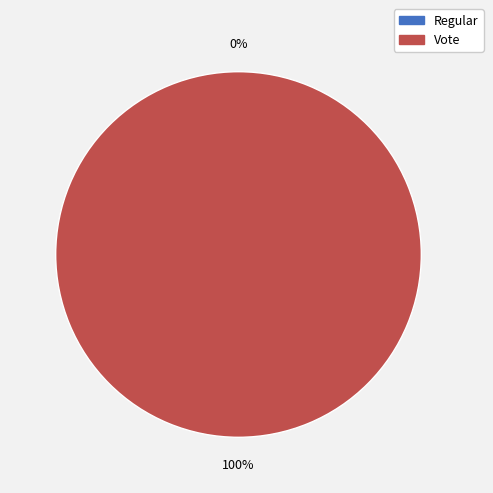

Is there any slice that represents more than half of the pie?

Yes